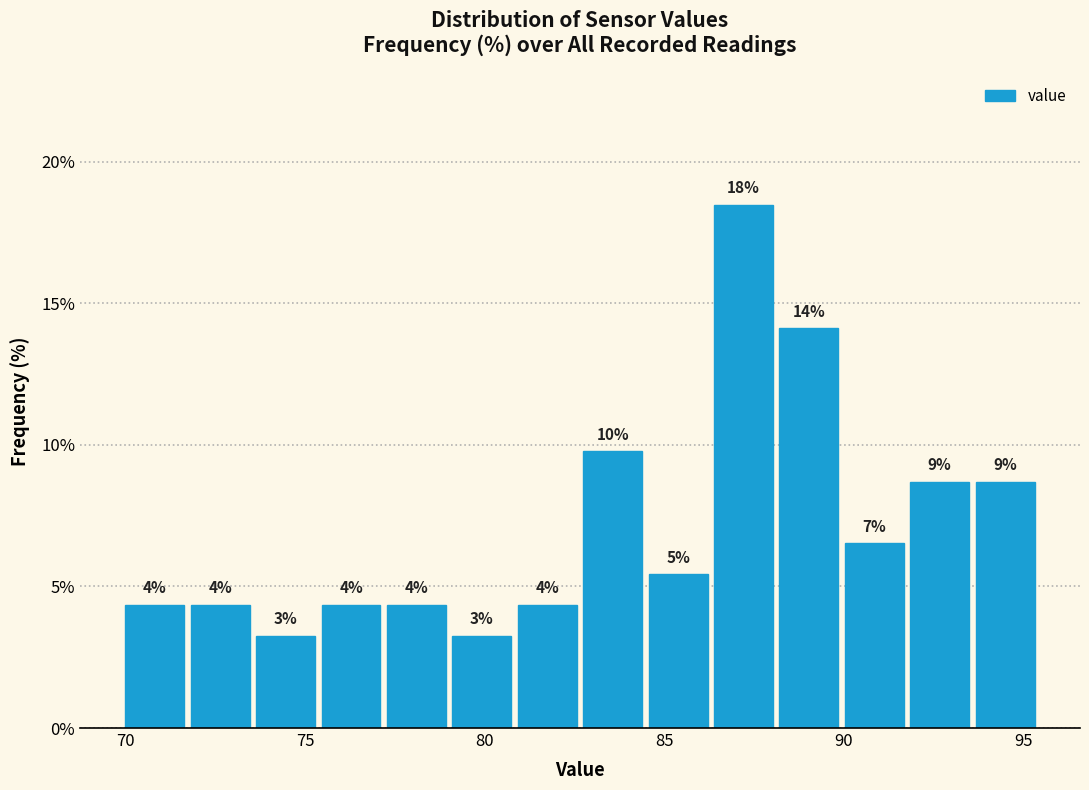

Read against the x-axis, roughly where is the centre of the tallest bar?

87.0